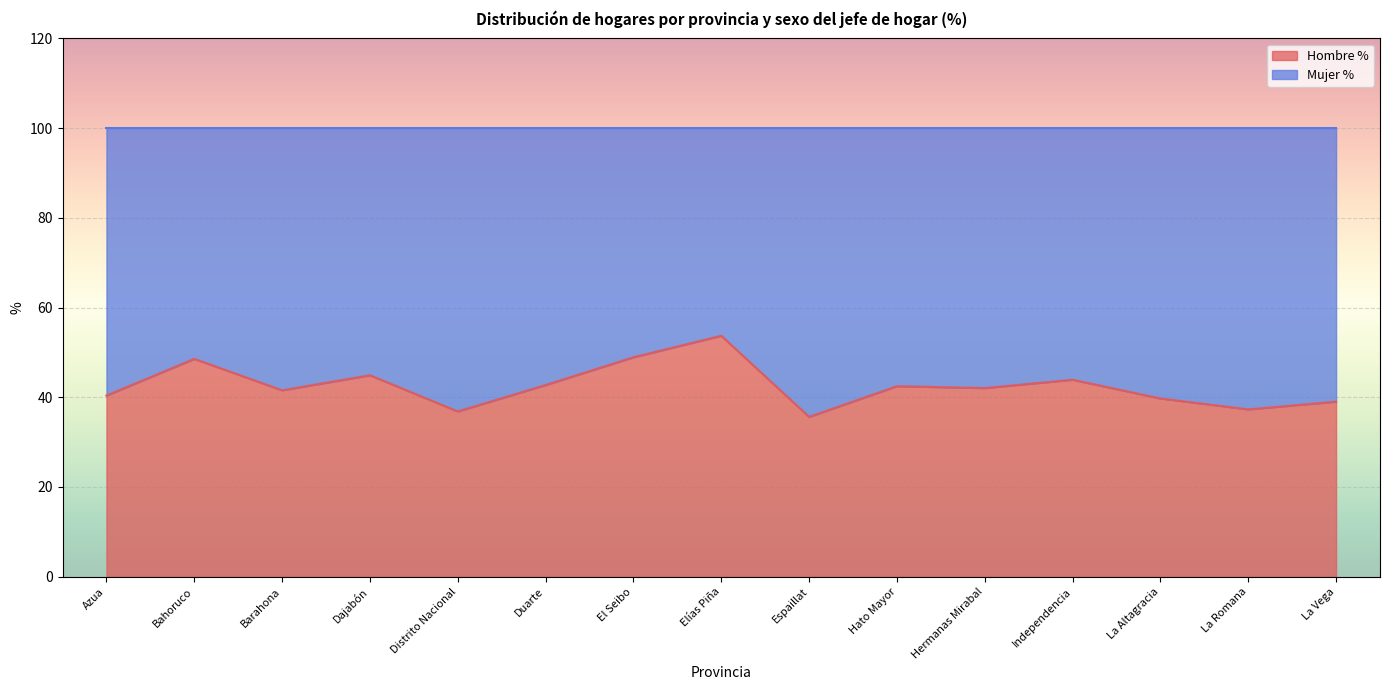

What is the change in value from Barahona to Independencia?

+2.4